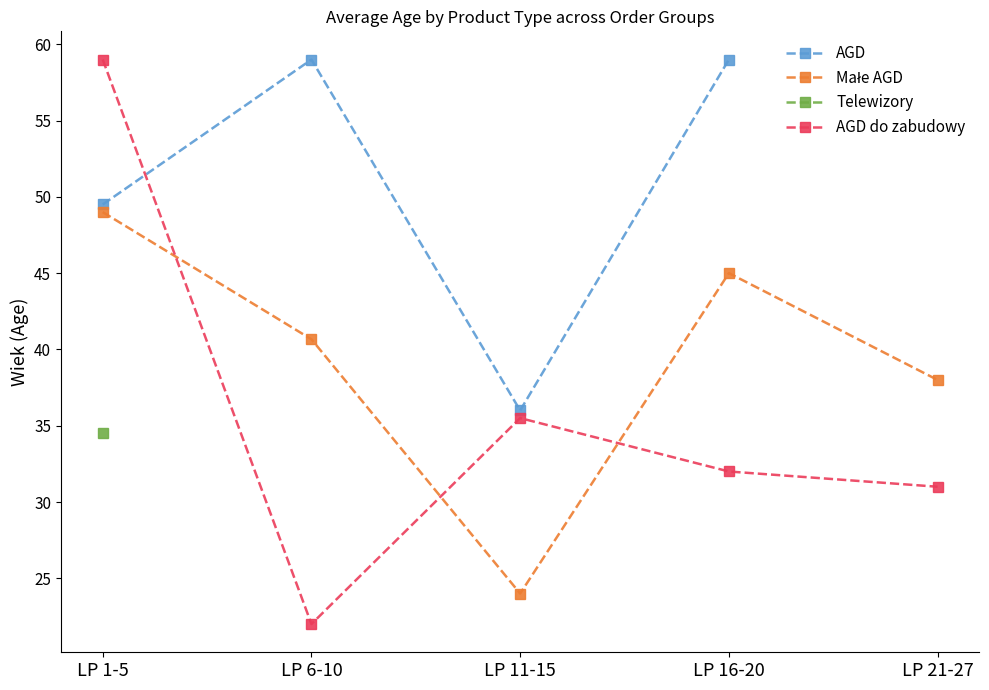

List the series in order of their peak value, lowest first.

Telewizory, Małe AGD, AGD, AGD do zabudowy